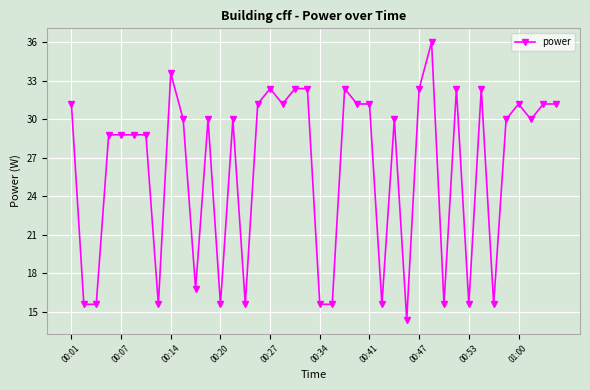

Does the chart have visible grid lines?

Yes